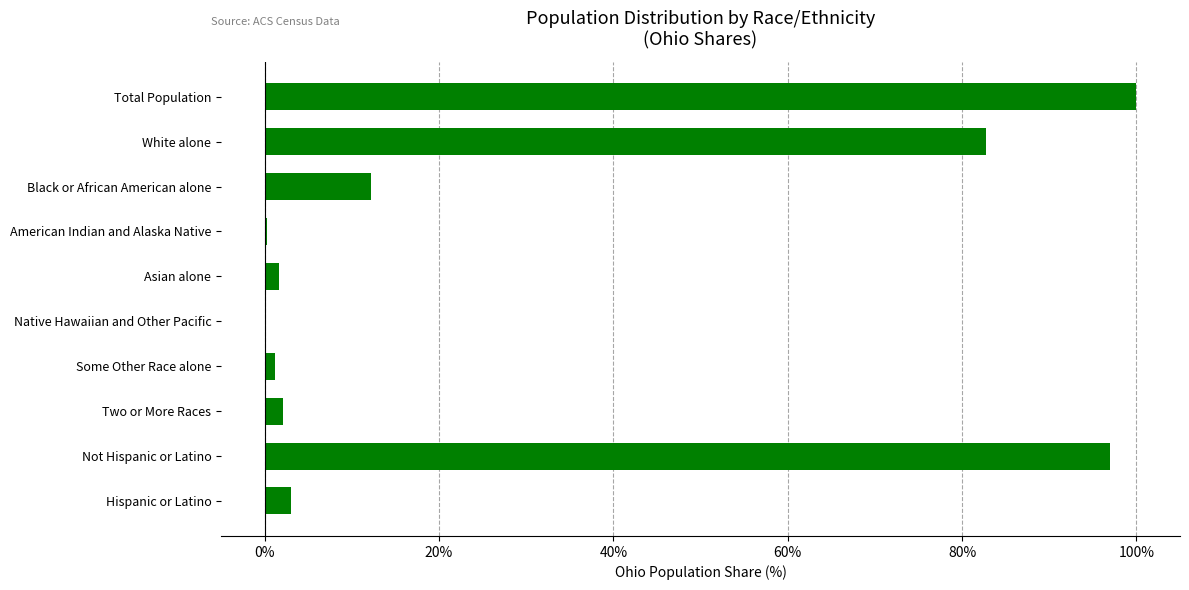

What is the average value?

30.0